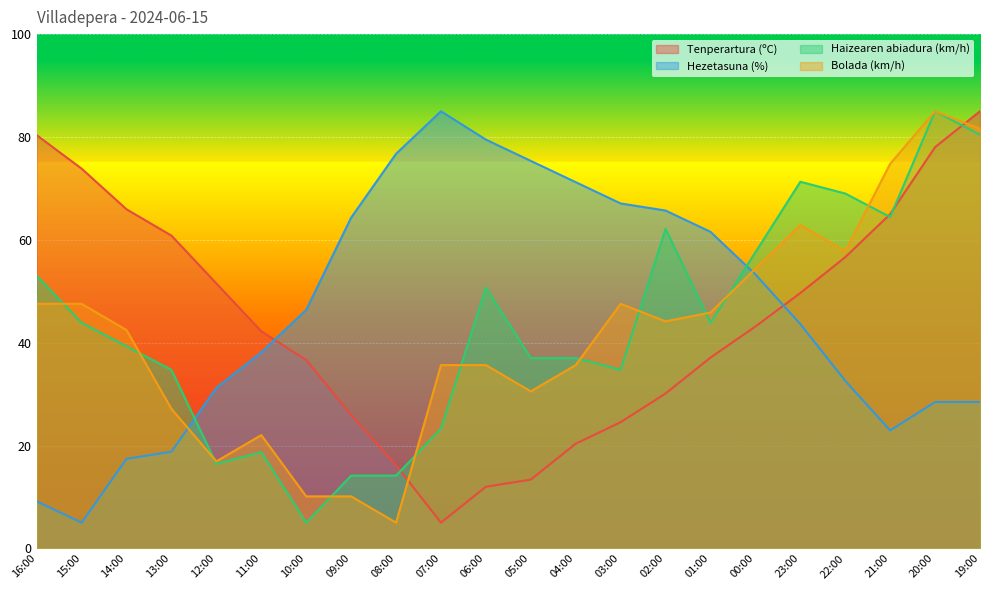

What is the sum of the Hezetasuna (%) values at 19:00 and 16:00?

37.6